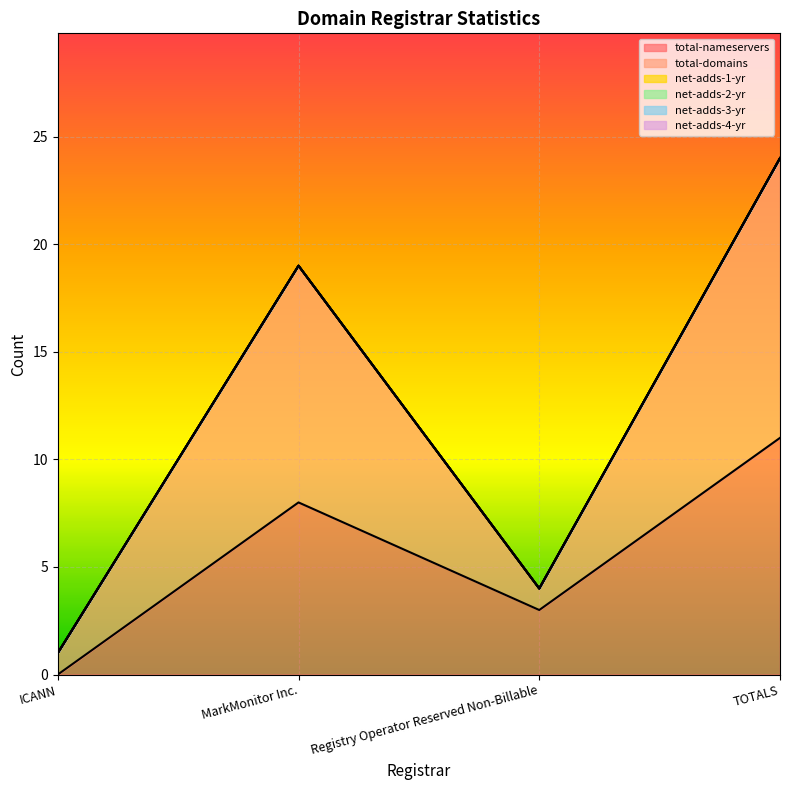

Which label corresponds to the largest value in the chart?

TOTALS